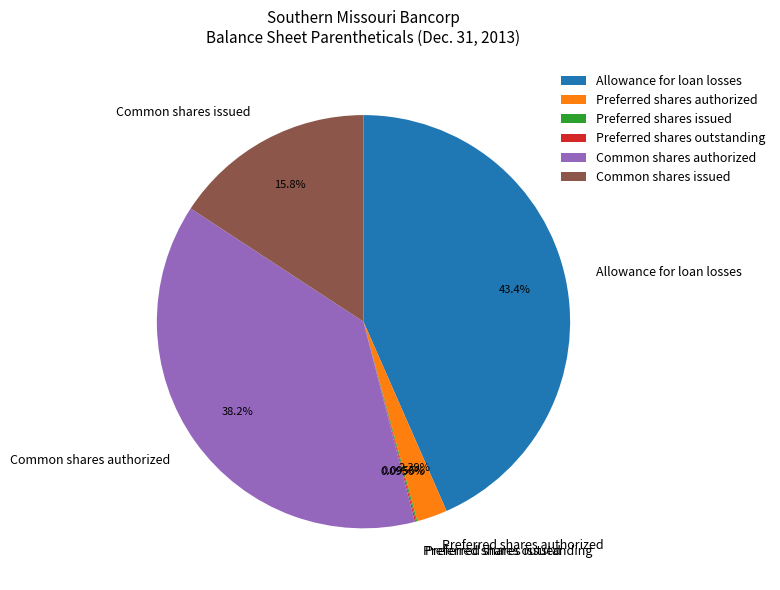

Which category has the biggest portion of the pie?

Allowance for loan losses